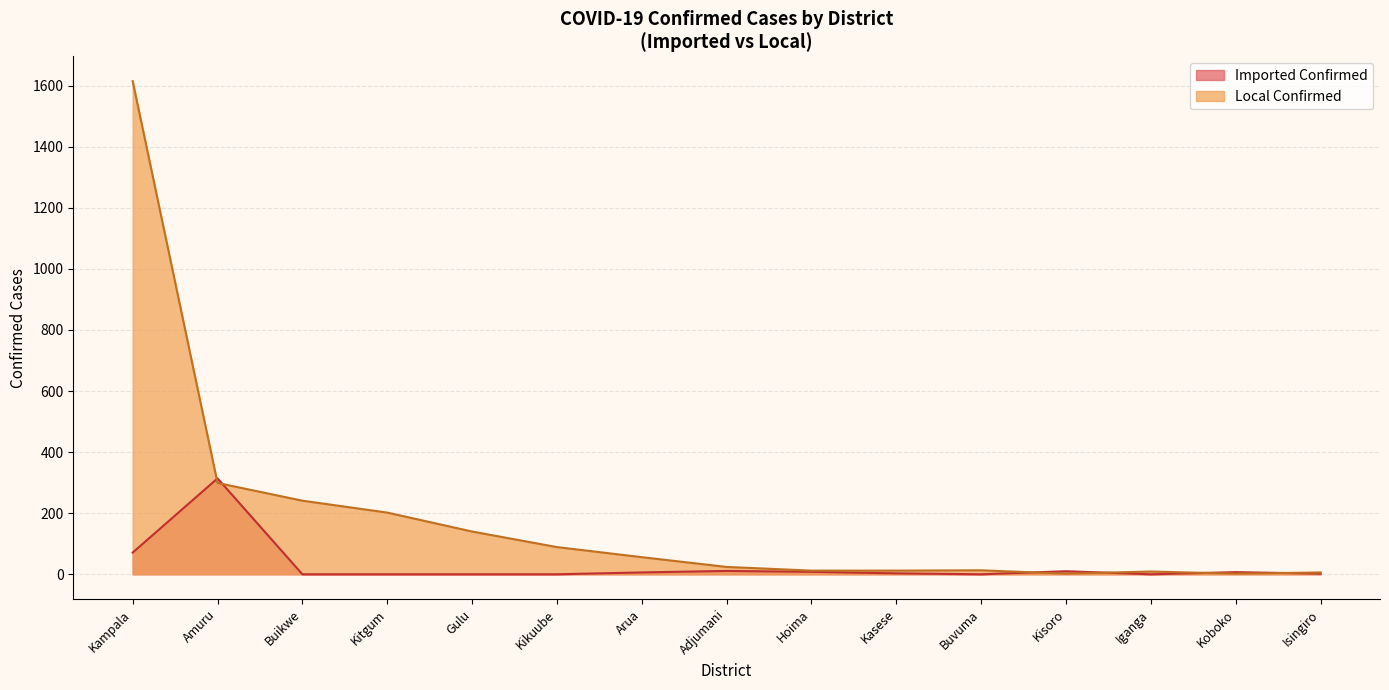

At which category is the sum across all series the highest?

Kampala